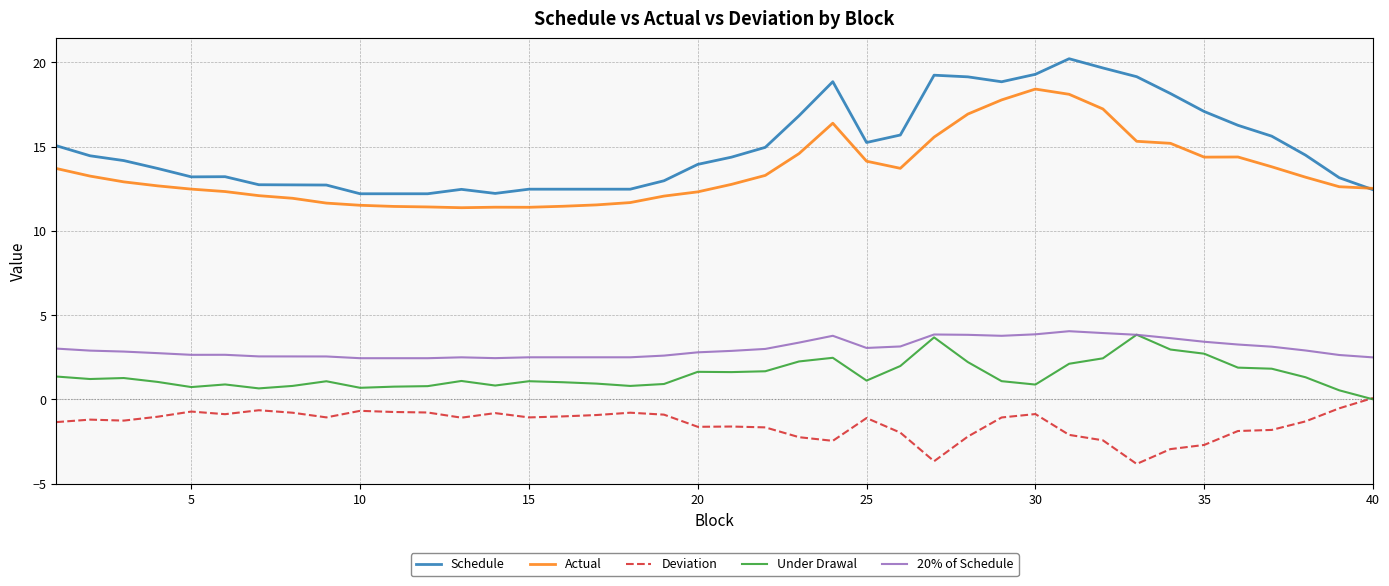

What is the lowest value of the Schedule series?

12.2